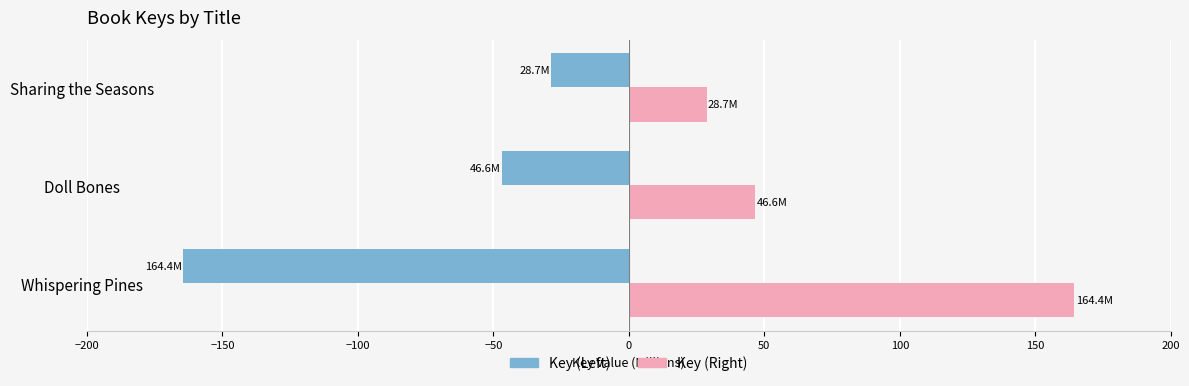

List the series in order of their overall mean, lowest first.

Key (Left), Key (Right)